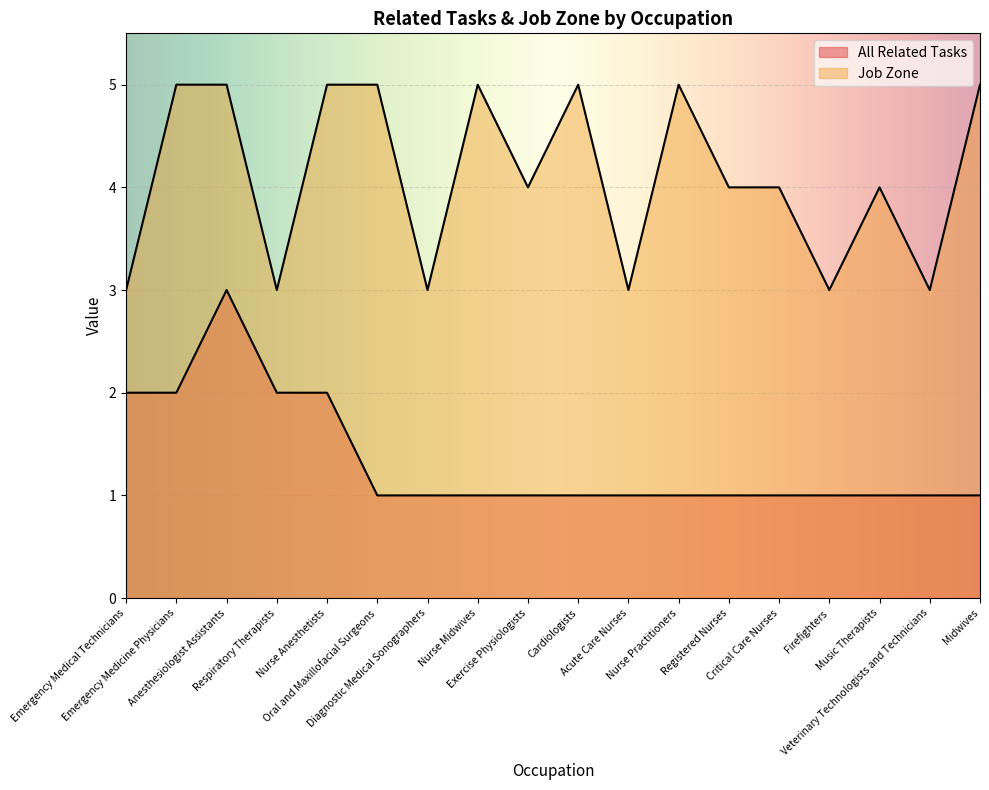

Is the value of Job Zone at Registered Nurses greater than the value of All Related Tasks at Emergency Medicine Physicians?

Yes